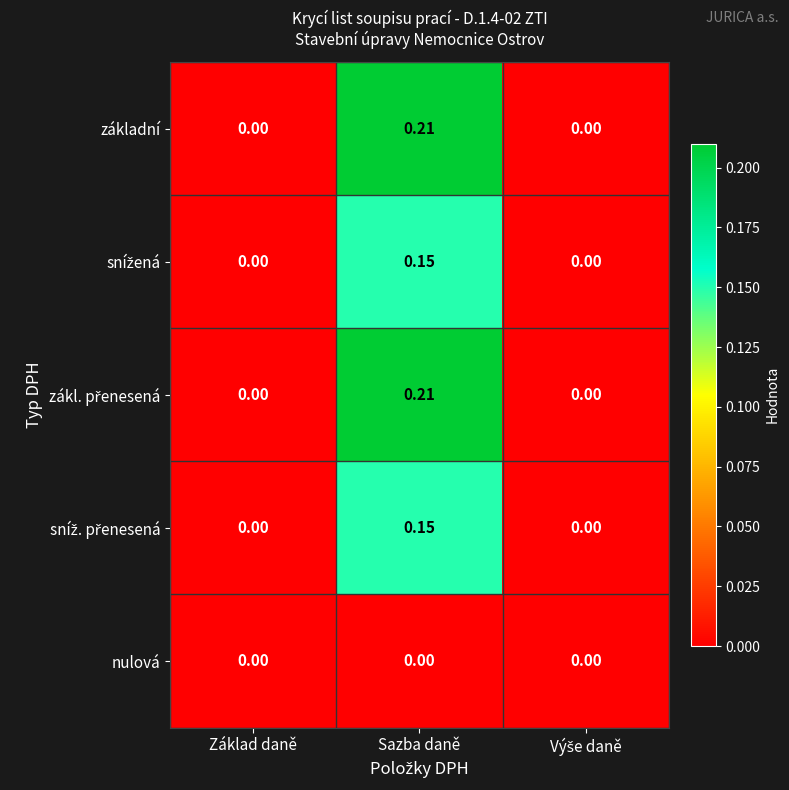

At which category is the sum across all series the highest?

Sazba daně